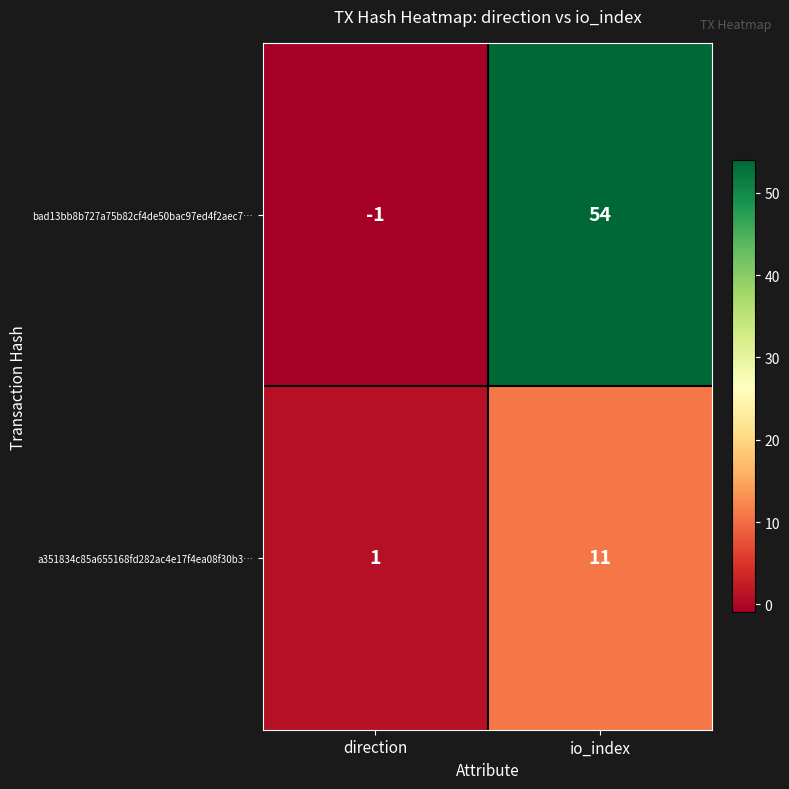

At how many categories does at least one series exceed 23?

1